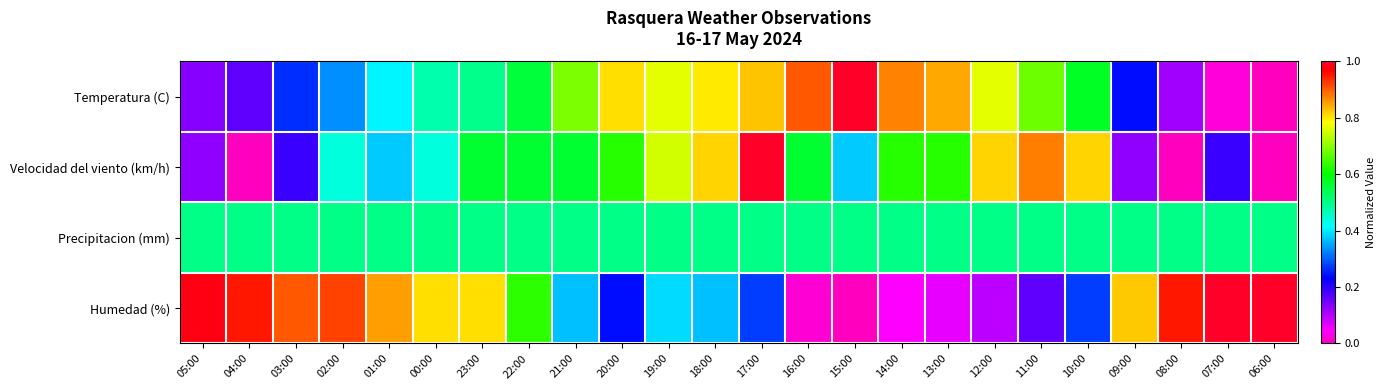

Reading left to right, extract all data points from this chart.

Temperatura (C): 05:00=0.1	04:00=0.2	03:00=0.3	02:00=0.3	01:00=0.4	00:00=0.5	23:00=0.5	22:00=0.6	21:00=0.7	20:00=0.8	19:00=0.8	18:00=0.8	17:00=0.8	16:00=0.9	15:00=1.0	14:00=0.9	13:00=0.8	12:00=0.8	11:00=0.7	10:00=0.6	09:00=0.2	08:00=0.1	07:00=0.0	06:00=0.0
Velocidad del viento (km/h): 05:00=0.1	04:00=0.0	03:00=0.2	02:00=0.4	01:00=0.4	00:00=0.4	23:00=0.6	22:00=0.6	21:00=0.6	20:00=0.6	19:00=0.8	18:00=0.8	17:00=1.0	16:00=0.6	15:00=0.4	14:00=0.6	13:00=0.6	12:00=0.8	11:00=0.9	10:00=0.8	09:00=0.1	08:00=0.0	07:00=0.2	06:00=0.0
Precipitacion (mm): 05:00=0.5	04:00=0.5	03:00=0.5	02:00=0.5	01:00=0.5	00:00=0.5	23:00=0.5	22:00=0.5	21:00=0.5	20:00=0.5	19:00=0.5	18:00=0.5	17:00=0.5	16:00=0.5	15:00=0.5	14:00=0.5	13:00=0.5	12:00=0.5	11:00=0.5	10:00=0.5	09:00=0.5	08:00=0.5	07:00=0.5	06:00=0.5
Humedad (%): 05:00=1.0	04:00=1.0	03:00=0.9	02:00=0.9	01:00=0.9	00:00=0.8	23:00=0.8	22:00=0.6	21:00=0.4	20:00=0.2	19:00=0.4	18:00=0.4	17:00=0.3	16:00=0.0	15:00=0.0	14:00=0.0	13:00=0.1	12:00=0.1	11:00=0.2	10:00=0.3	09:00=0.8	08:00=1.0	07:00=1.0	06:00=1.0